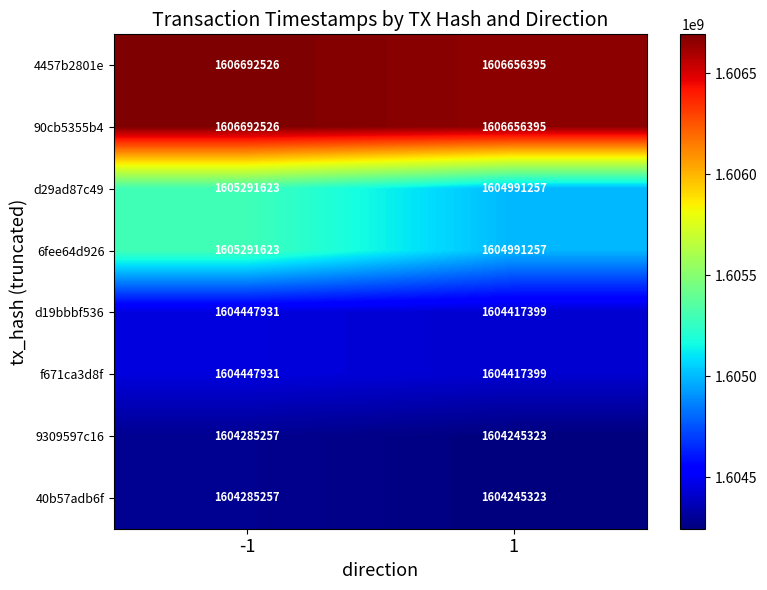

How many categories are shown in the chart?

2